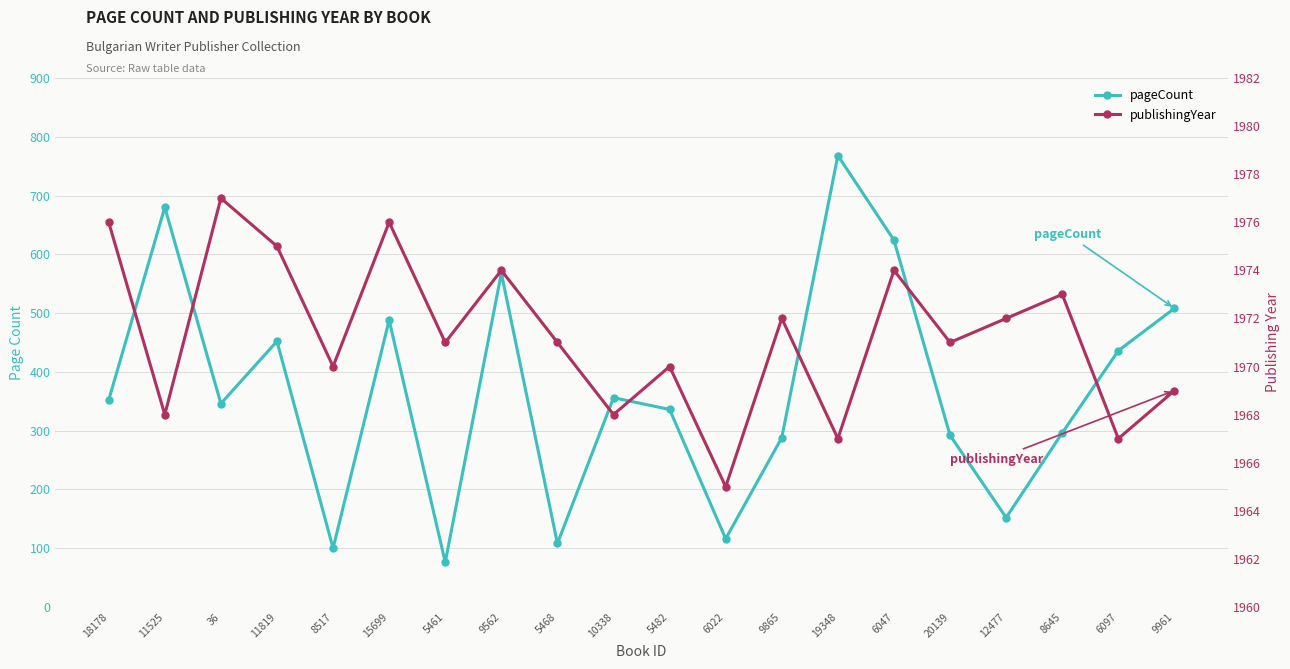

What is the value of the publishingYear point at the 10th from the left?

1968